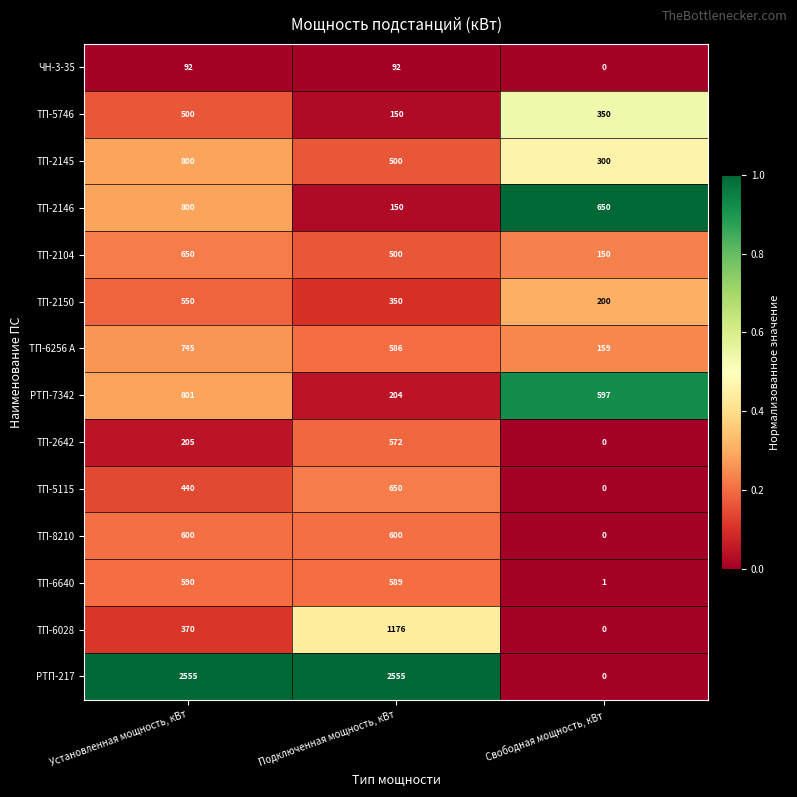

At which label does ТП-8210 reach its minimum?

Свободная мощность, кВт